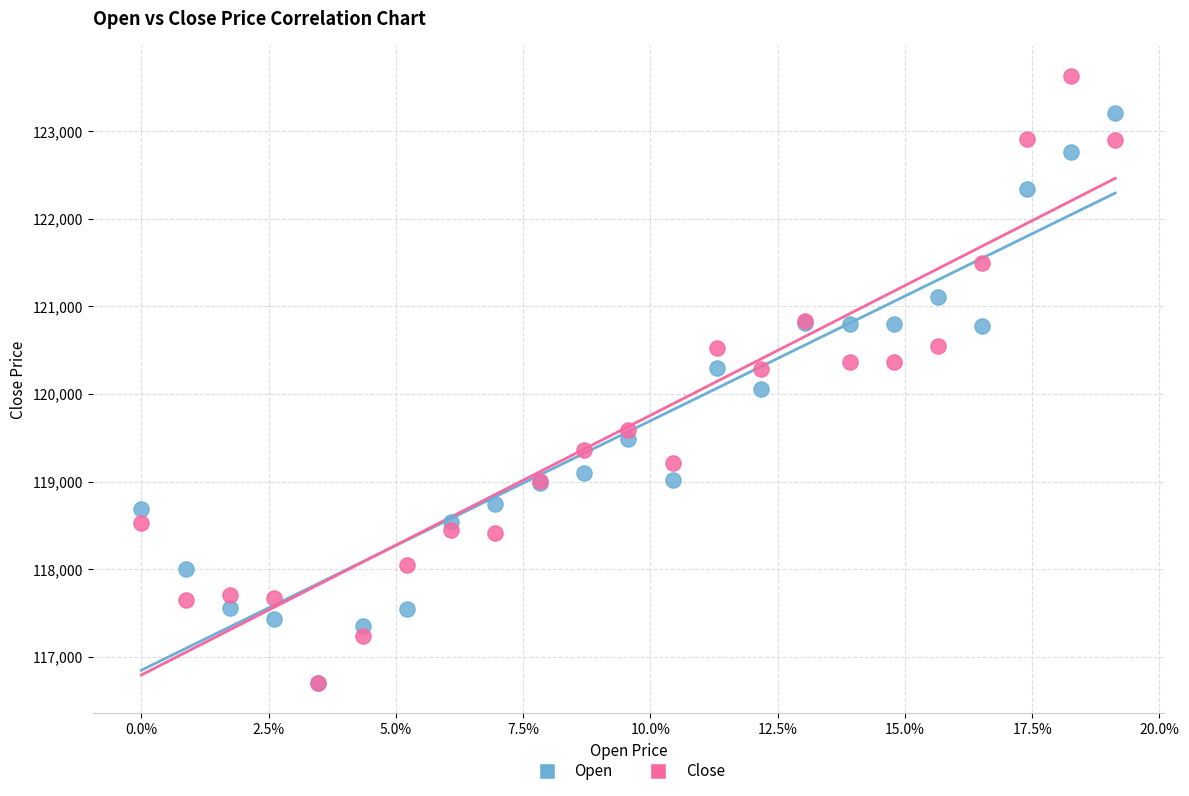

In the Open series, what Y value is closest to 119958?

120058